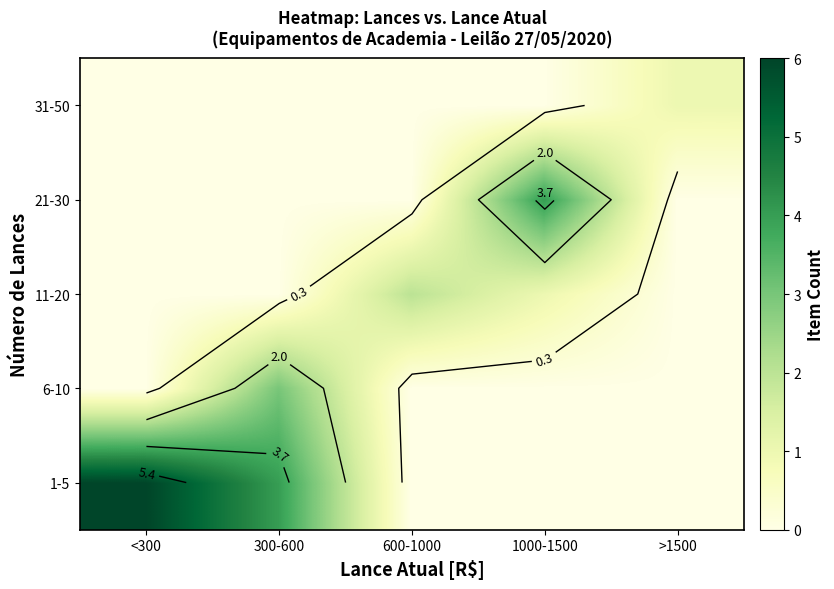

What is the sum of all 6-10 values?

3